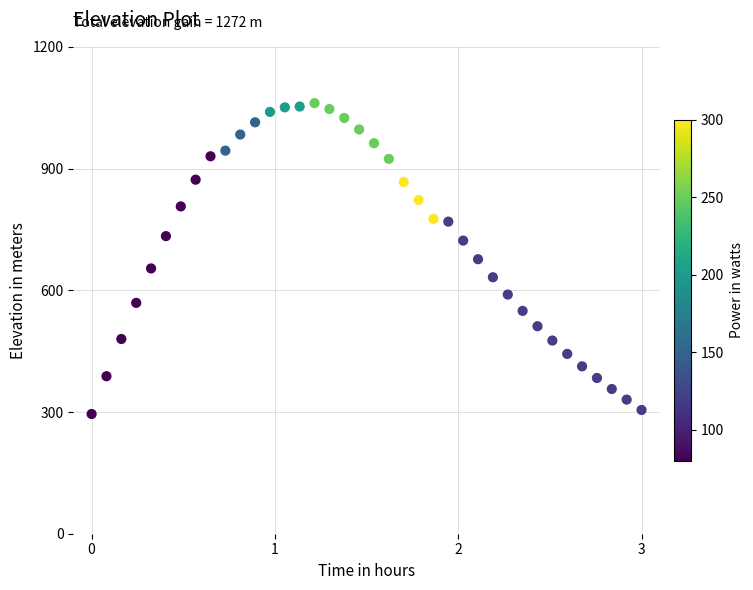

What is the range of X values (max minus min)?

3.0